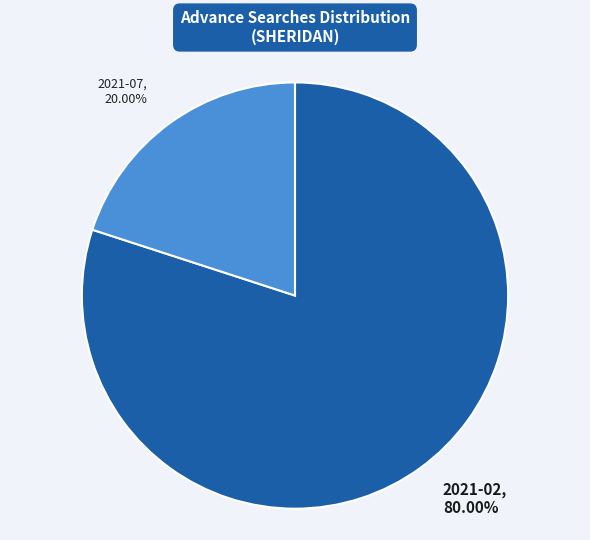

To the nearest percent, what portion does 2021-07 represent?

20%